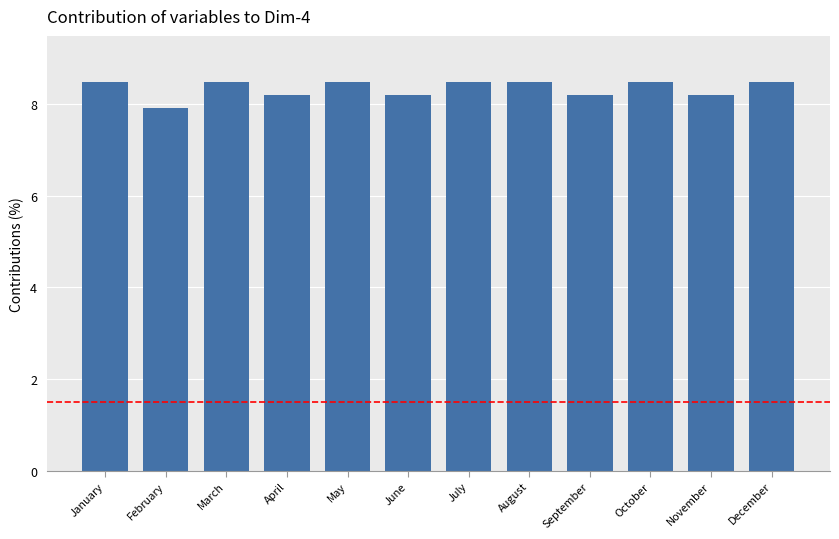

Which has a higher value, March or November?

March